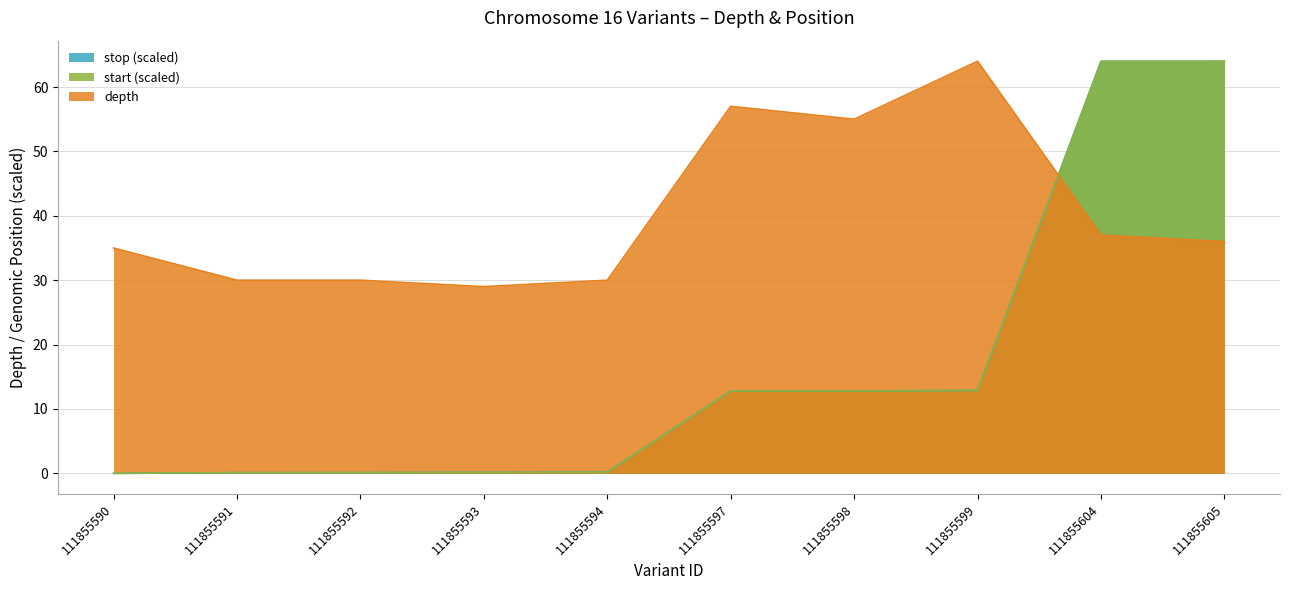

What is the value of the depth point at the 7th from the left?

55.0